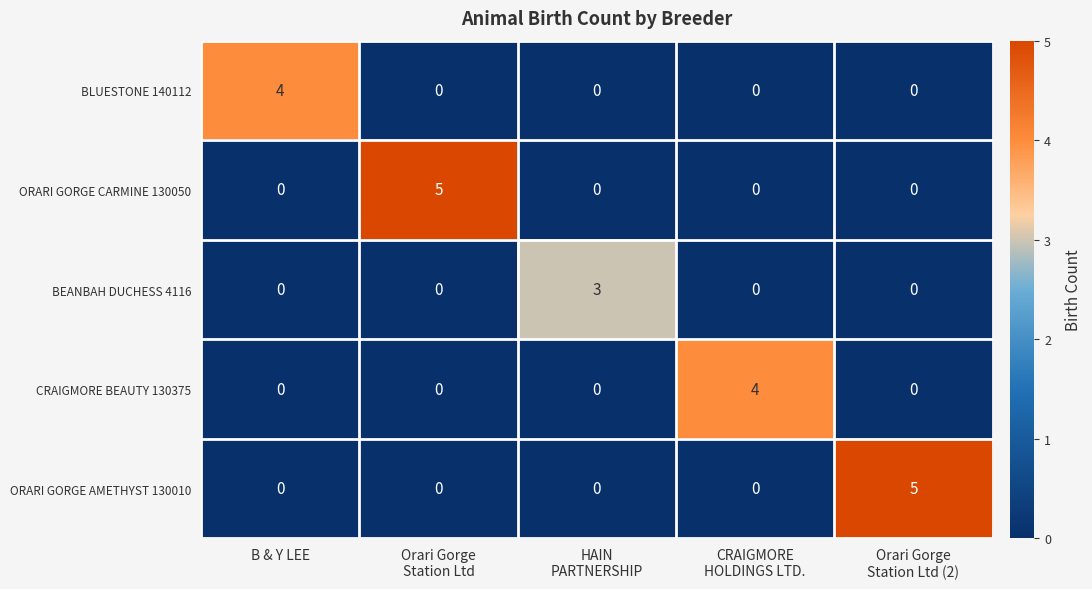

How many positive values does the BEANBAH DUCHESS 4116 series have?

1